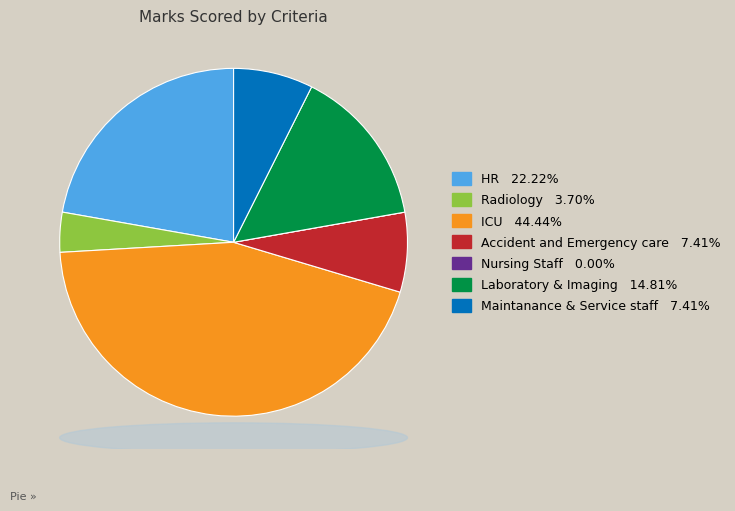

Is there any slice that represents more than half of the pie?

No